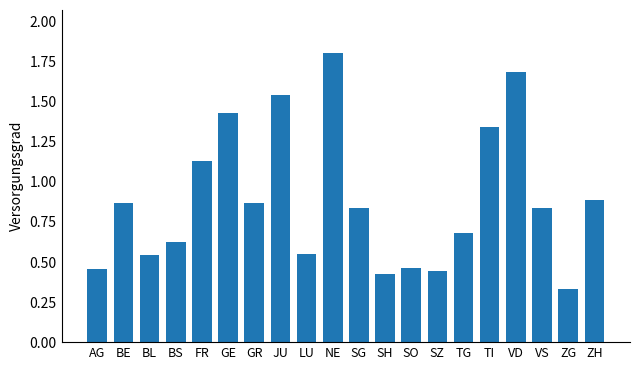

What is the change in value from FR to SO?

-0.7